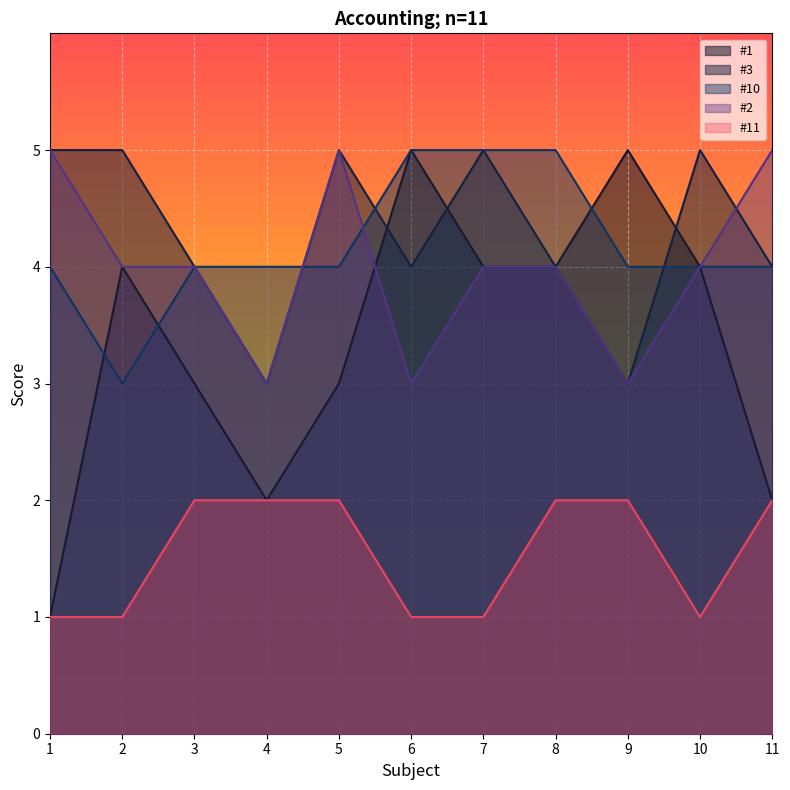

At which label is #1 closest to 3?

3